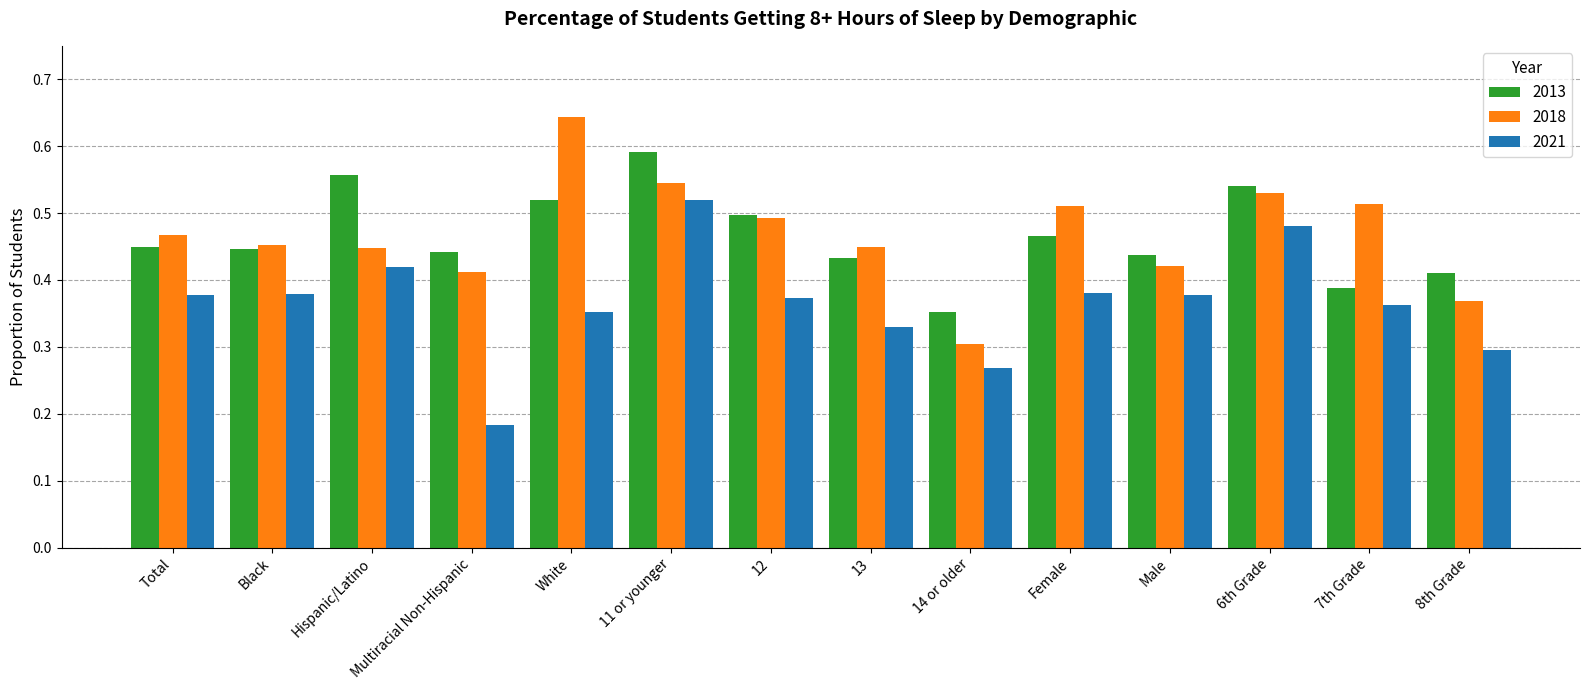

At which label is 2013 closest to 0?

14 or older